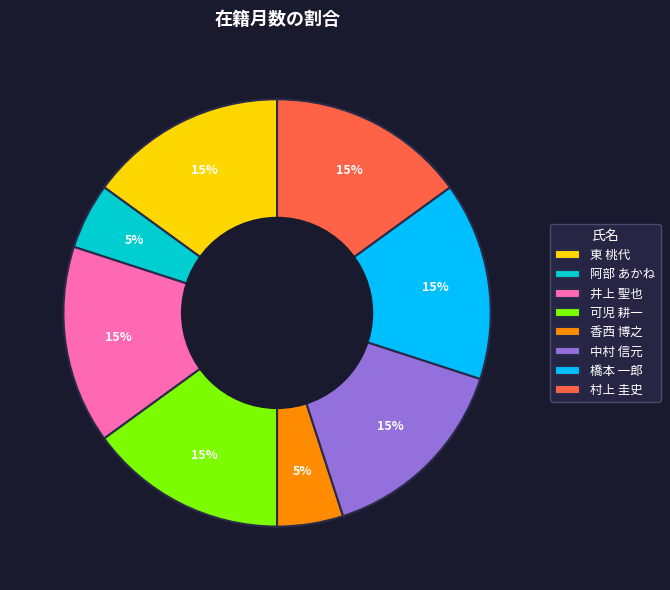

To the nearest percent, what is the average slice percentage?

12%